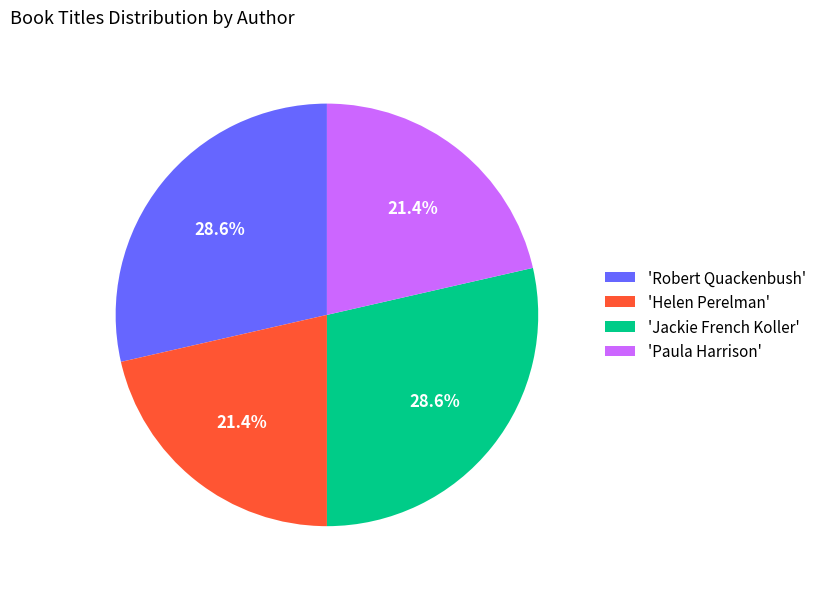

Does 'Helen Perelman' account for over 50% of the chart?

No